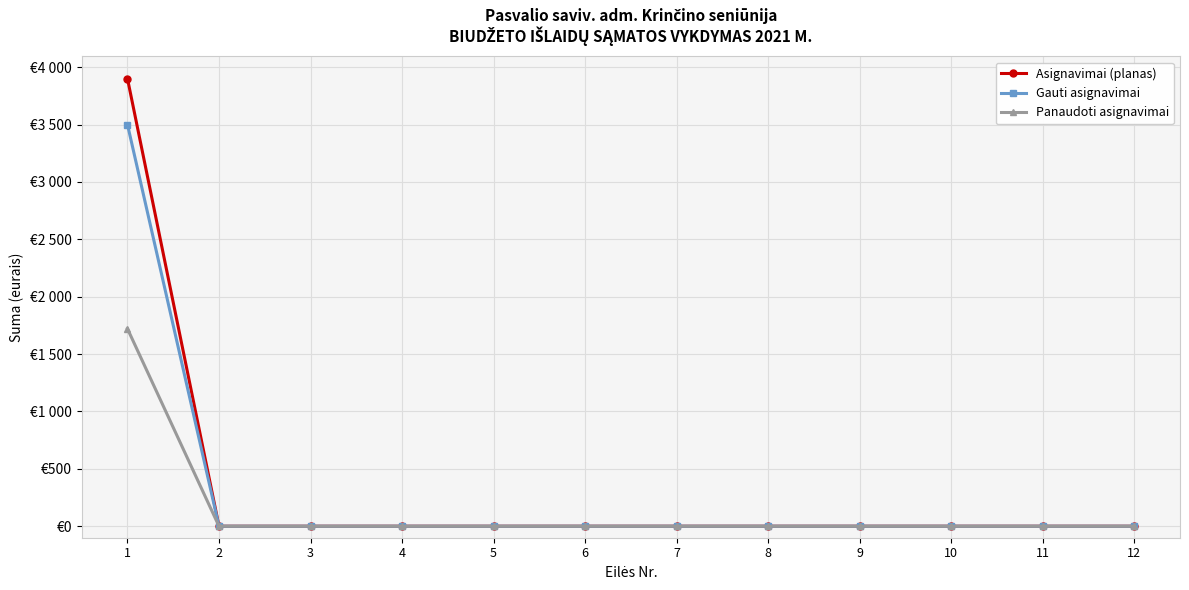

Is it true that Panaudoti asignavimai equals -1171.1 at 7?

False